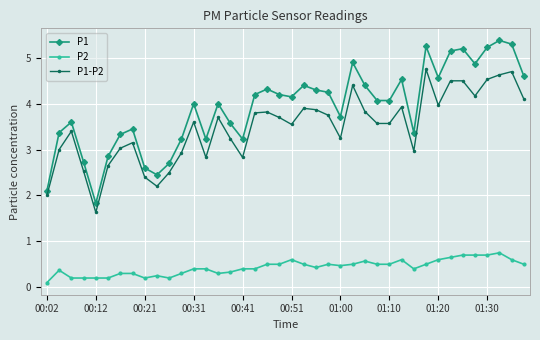

What is the average value of the P1 series?

3.9